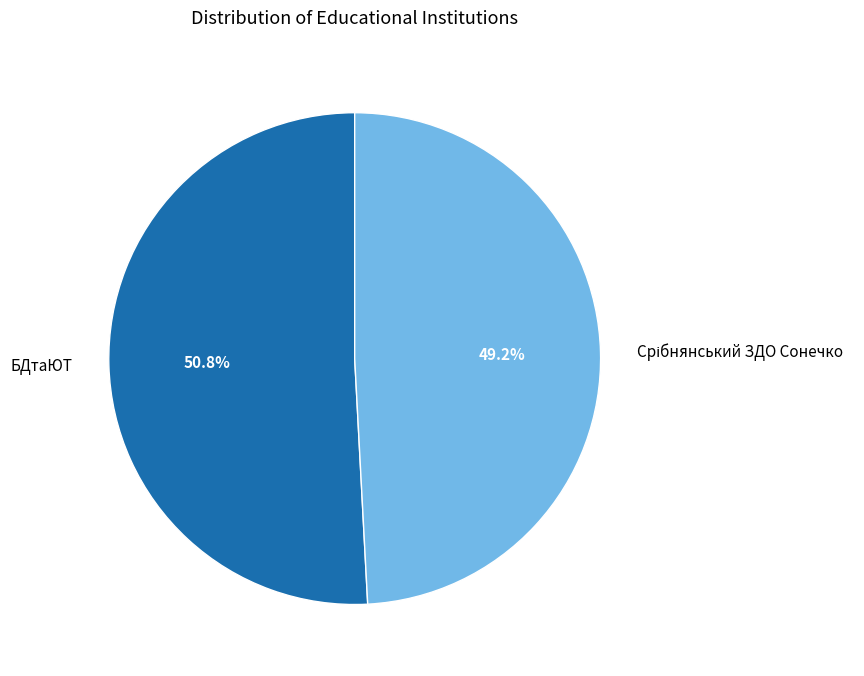

Which slice is the largest?

БДтаЮТ